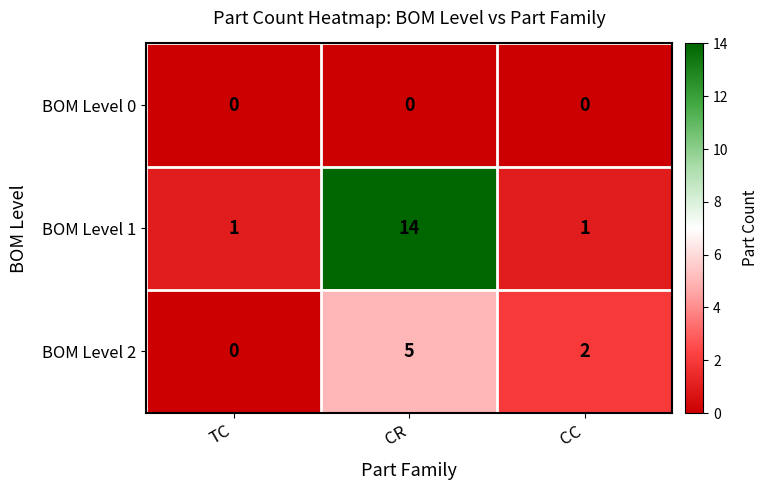

Between TC and CC, which series saw the biggest shift?

BOM Level 2